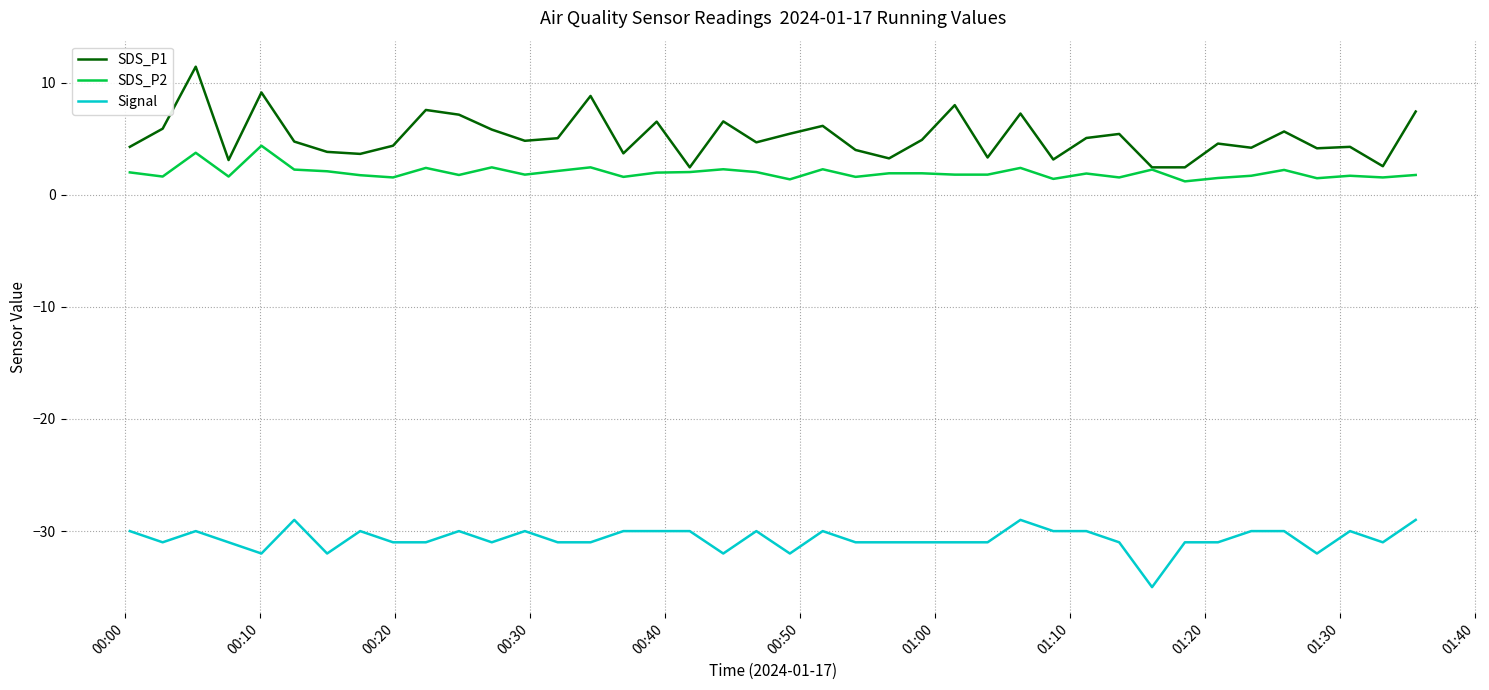

What is the lowest value of the Signal series?

-35.0